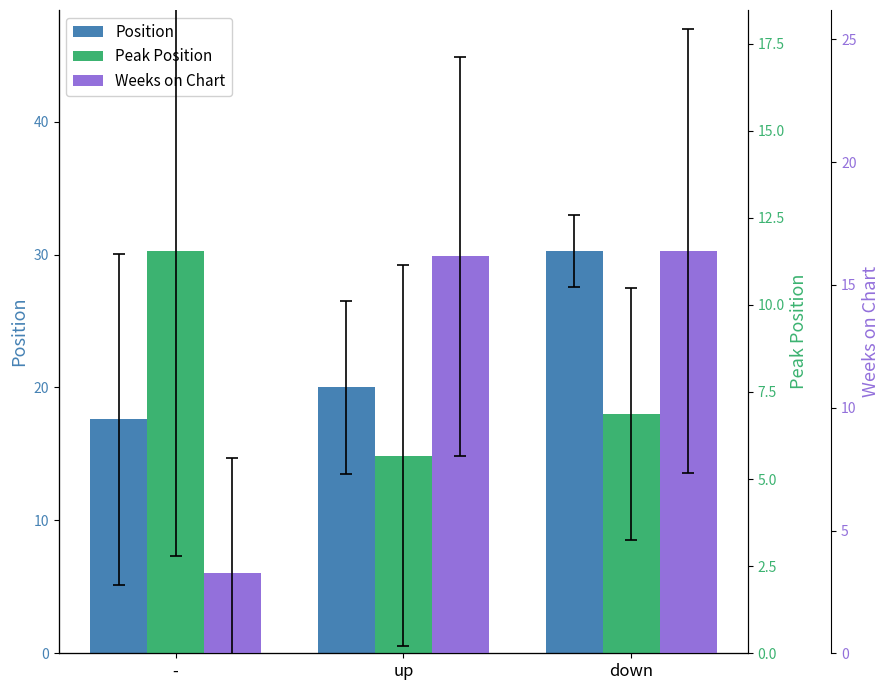

What is the minimum value shown in the chart?

3.3